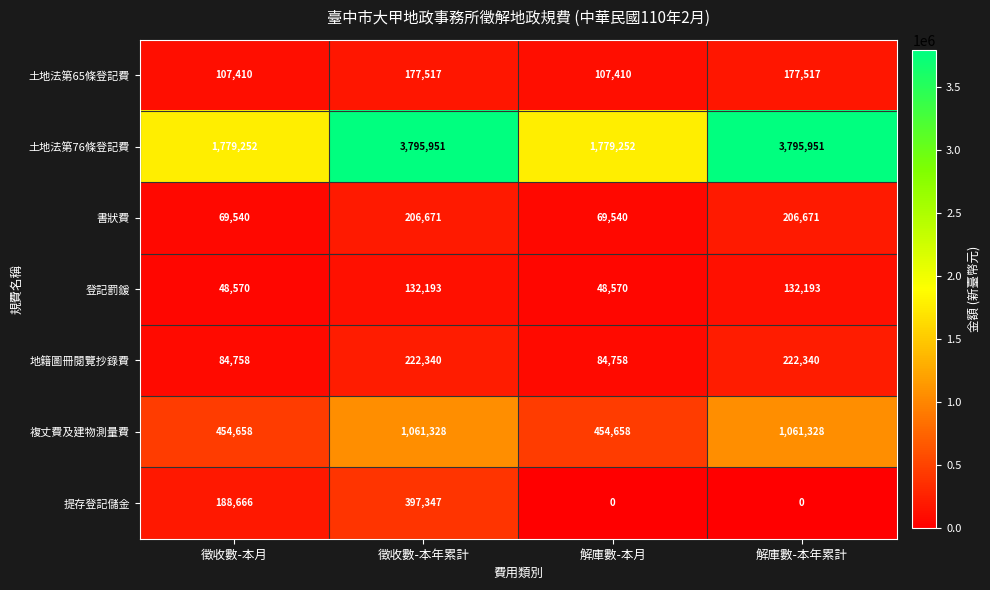

The value of 土地法第65條登記費 at 徵收數-本年累計 is 288517. True or false?

False